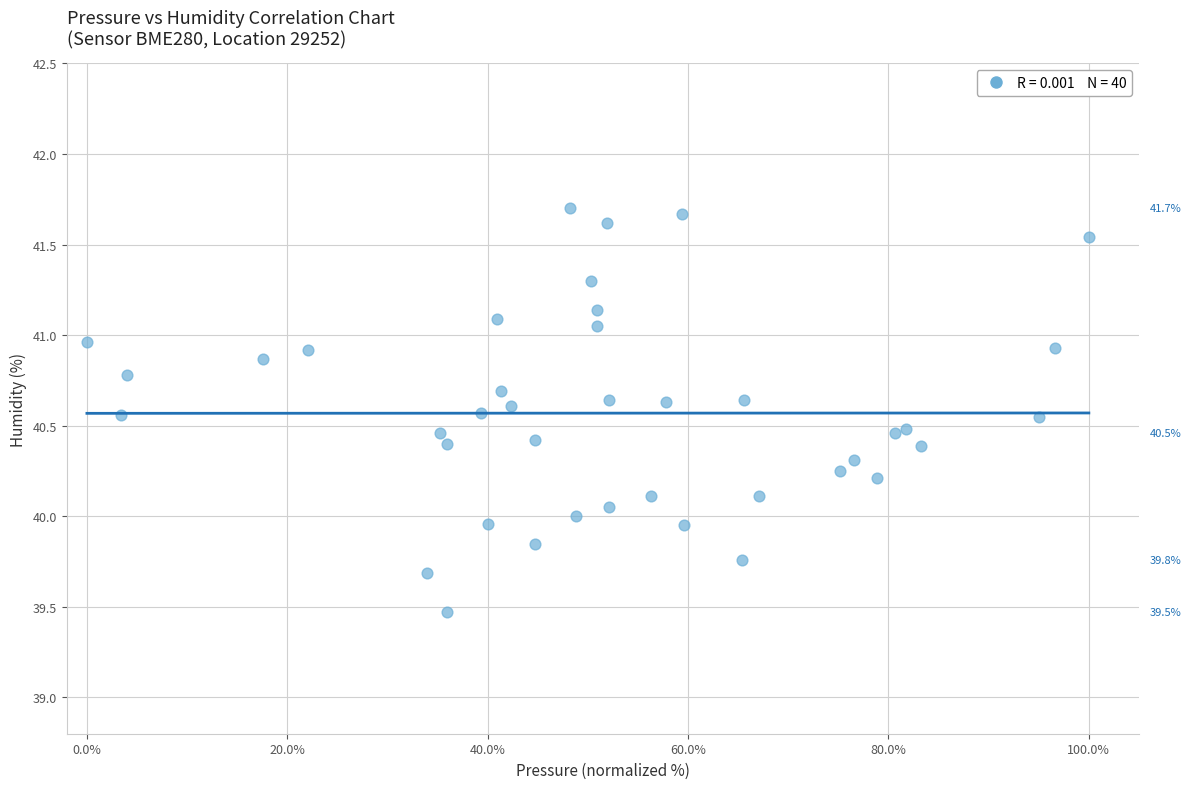

What is the range of X values (max minus min)?

100.0